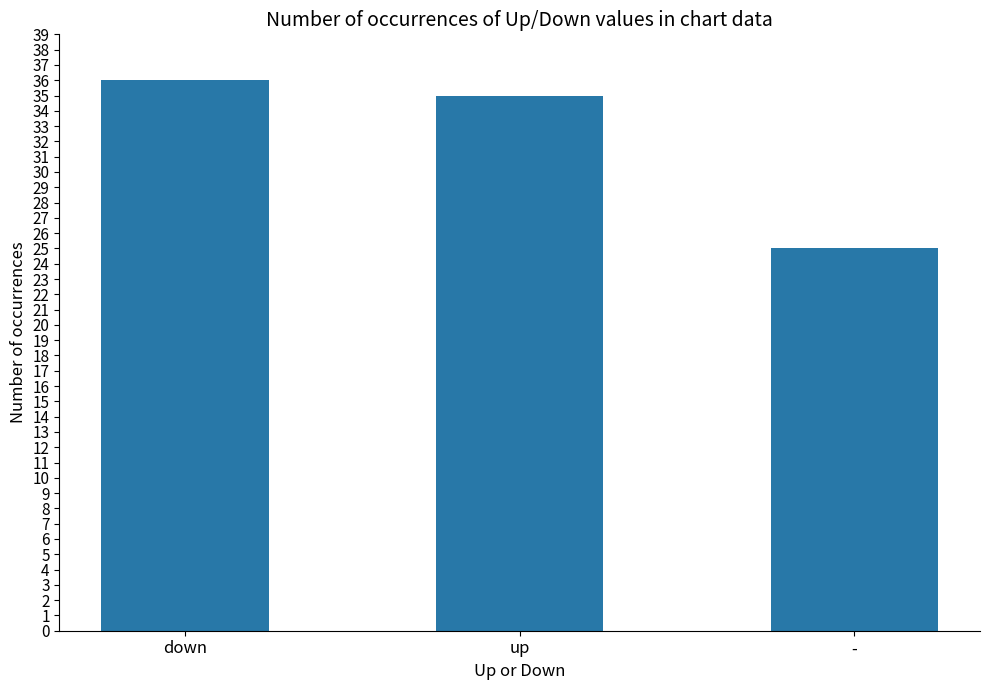

What is the difference between the maximum and second lowest values?

1